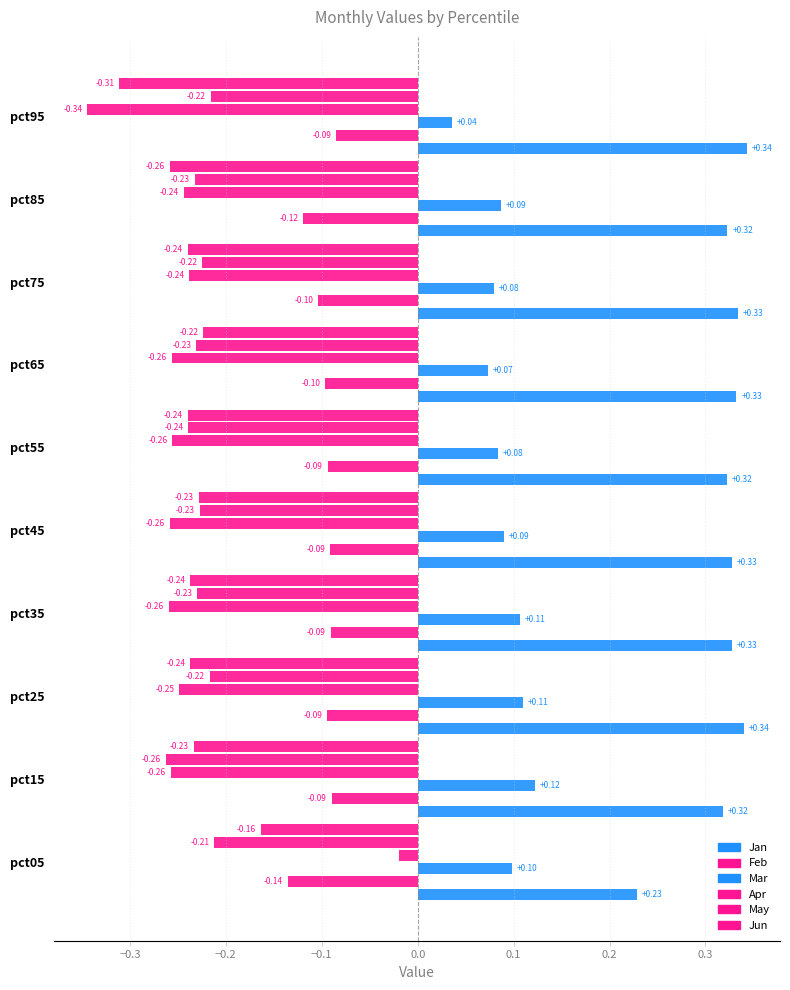

How many distinct data groups are displayed?

6